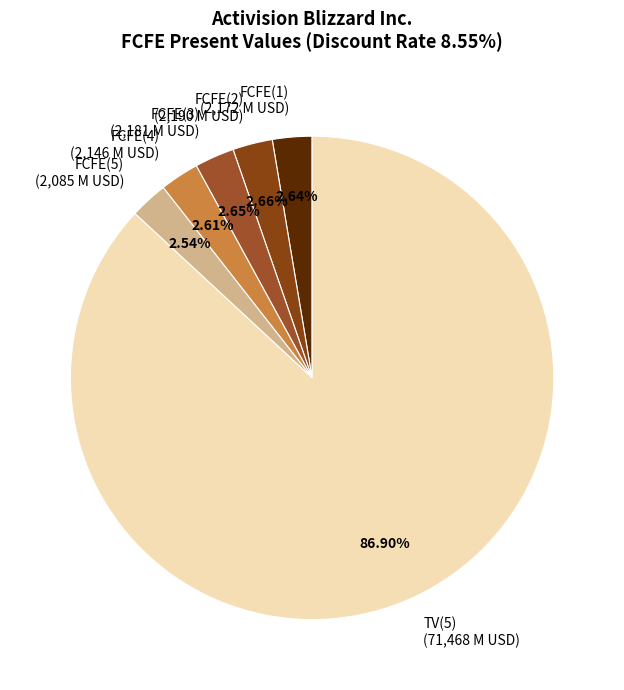

How many slices are in this pie chart?

6